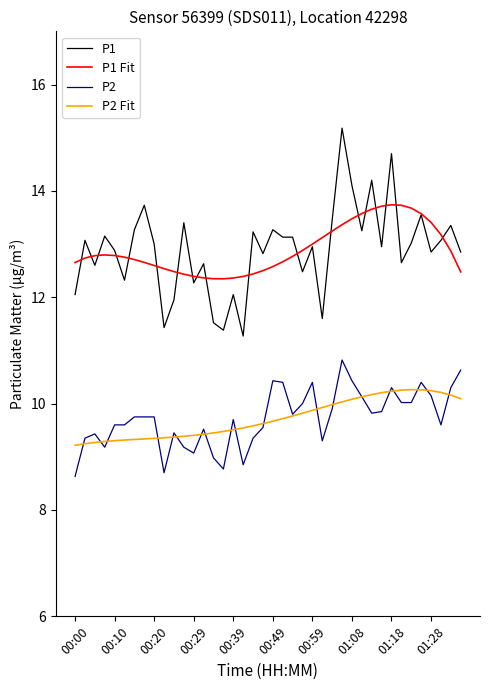

What are all the series names shown in the legend?

P1, P1 Fit, P2, P2 Fit